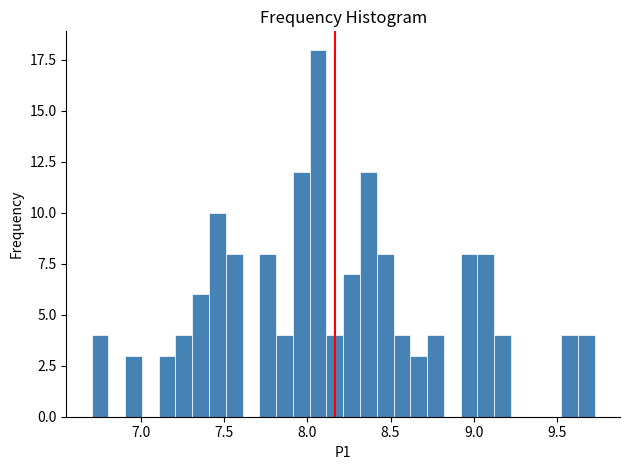

Around what value on the x-axis is the tallest bar? Give the approximate position of its centre, as read against the axis.

8.05